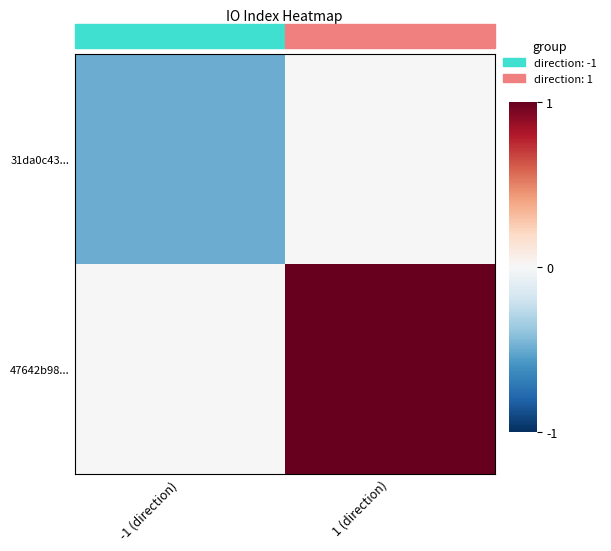

Which has a higher value, -1 (direction) or 1 (direction)?

1 (direction)